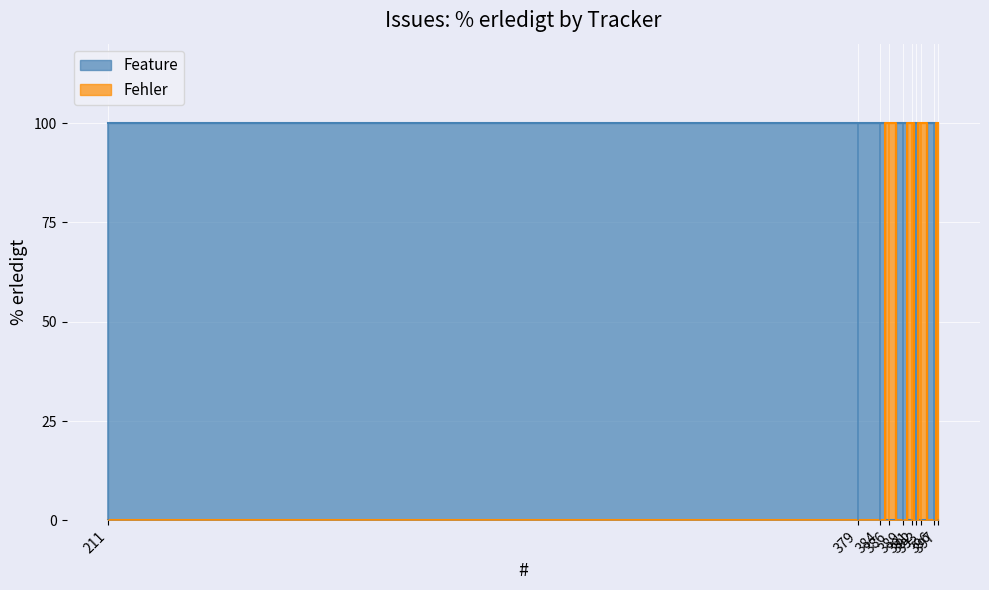

What is the sum of all Fehler values?

400